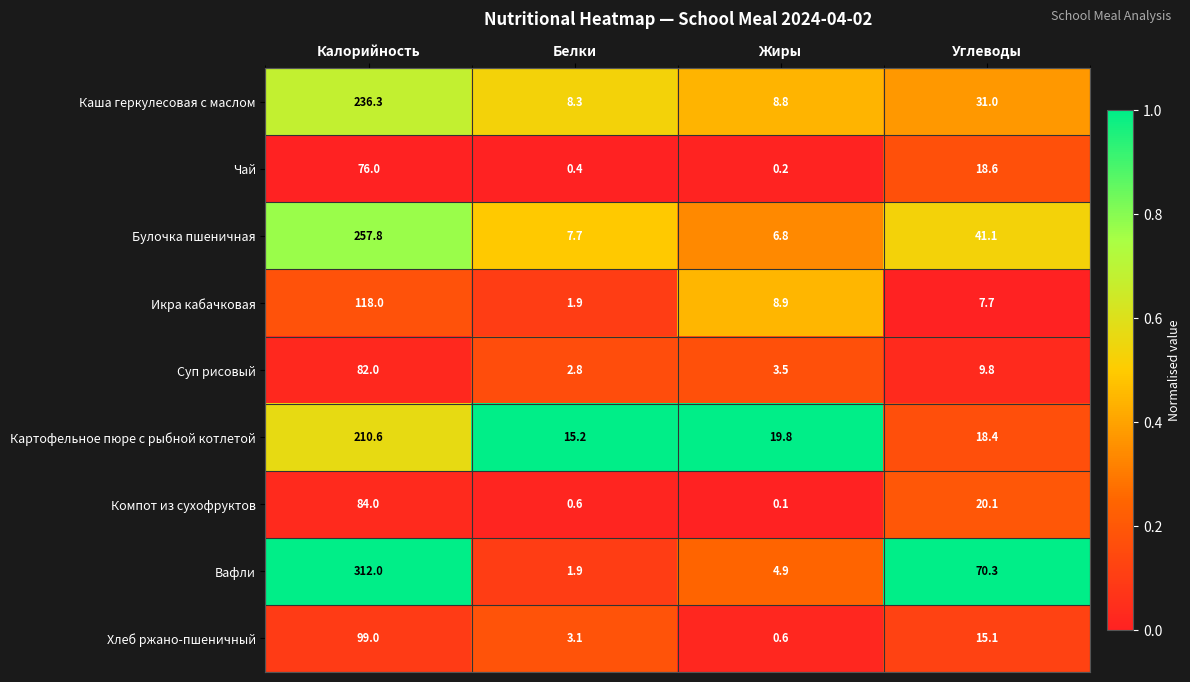

What is the difference between the highest and lowest values at Белки?

14.8